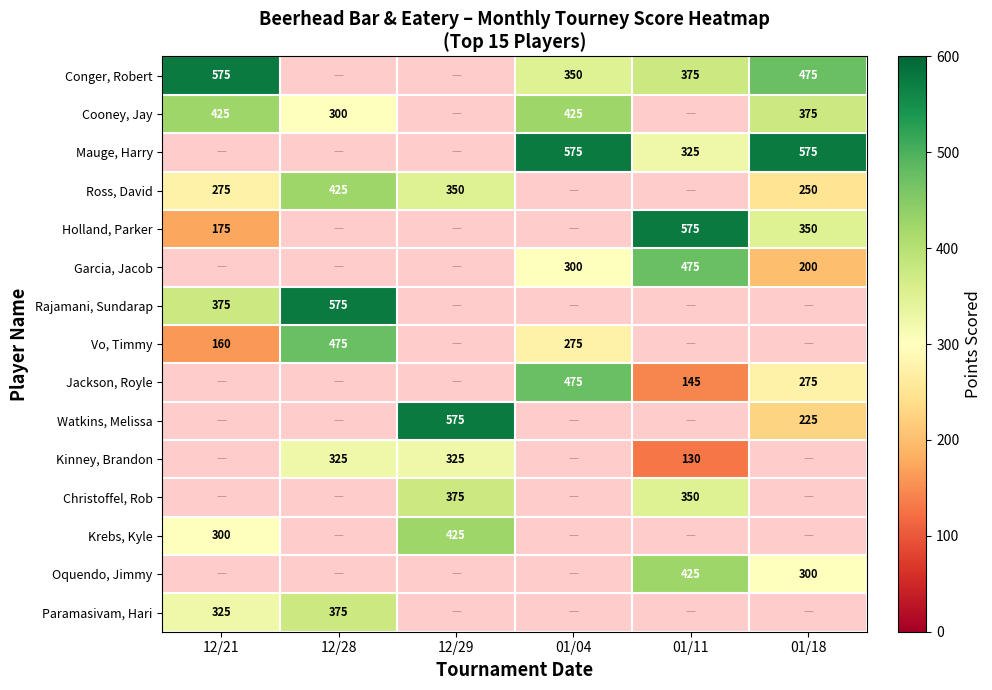

At which category is the sum across all series the highest?

01/18